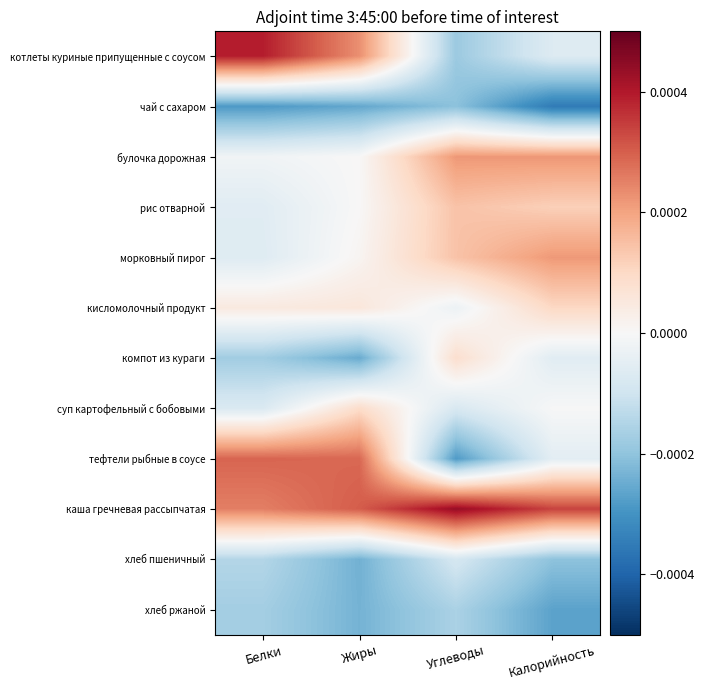

Rank the series by their maximum value, from highest to lowest.

каша гречневая рассыпчатая, котлеты куриные припущенные с соусом, тефтели рыбные в соусе, булочка дорожная, морковный пирог, рис отварной, кисломолочный продукт, суп картофельный с бобовыми, компот из кураги, хлеб пшеничный, хлеб ржаной, чай с сахаром